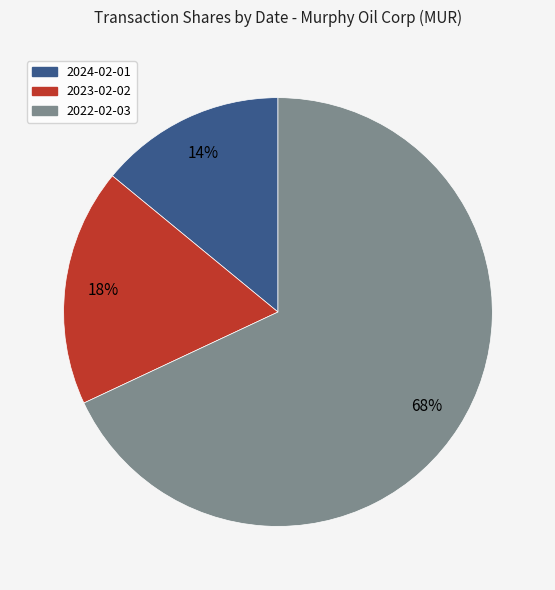

What is the majority slice?

2022-02-03